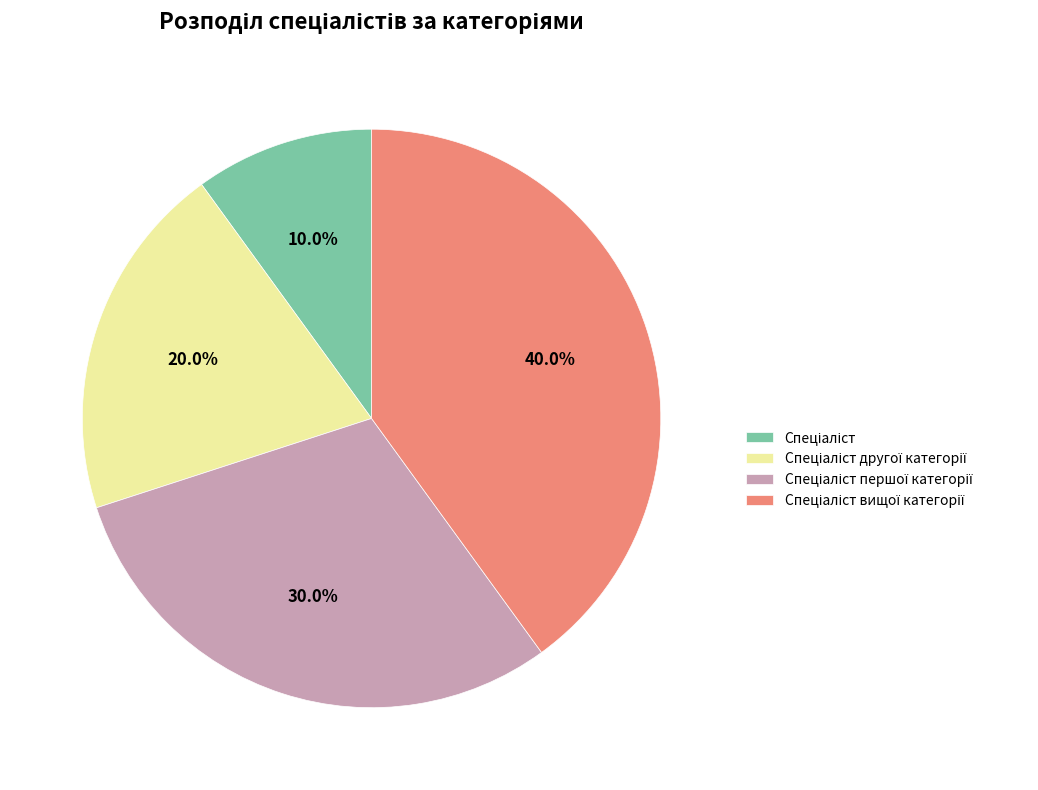

Is there any slice that represents more than half of the pie?

No